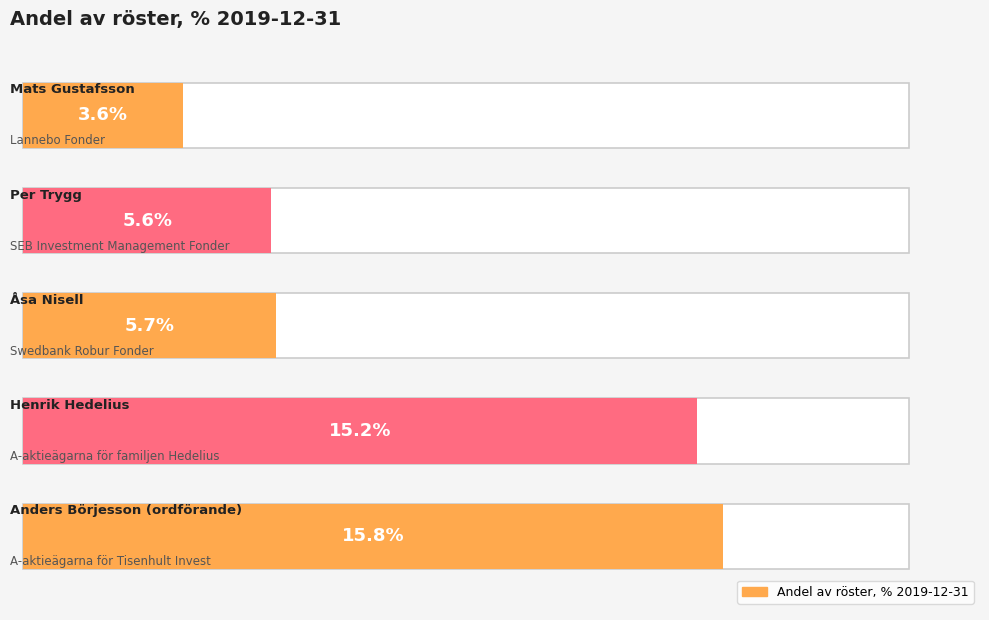

Rank the categories by value from highest to lowest.

A-aktieägarna för Tisenhult Invest, A-aktieägarna för familjen Hedelius, Swedbank Robur Fonder, SEB Investment Management Fonder, Lannebo Fonder